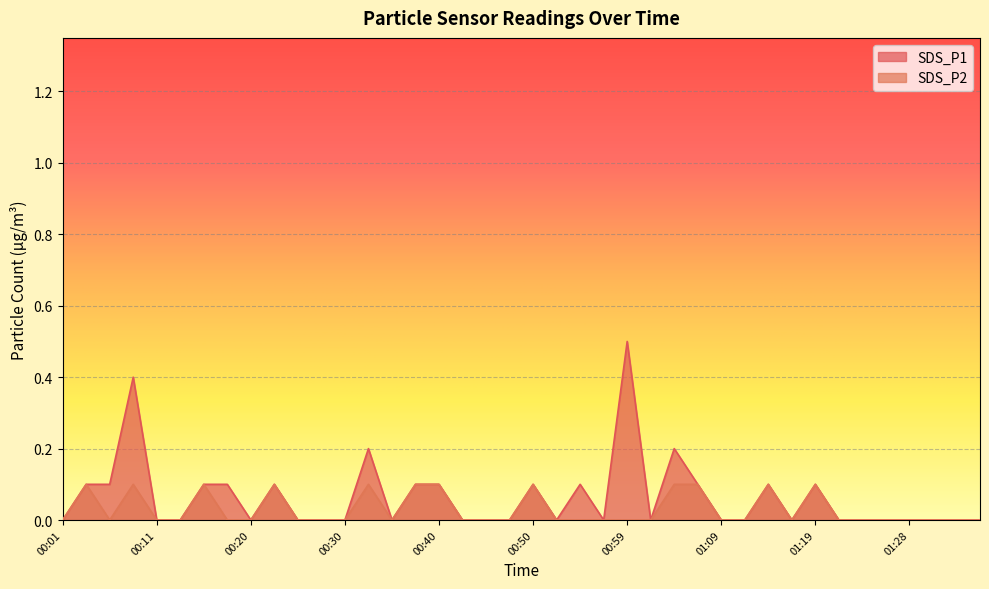

True or false: SDS_P1 and SDS_P2 intersect in this chart.

False